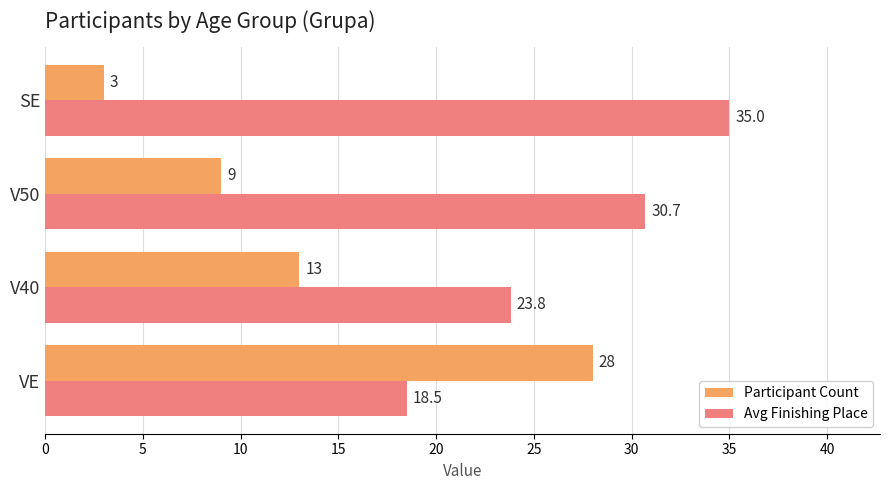

Is it true that Avg Finishing Place equals 30.7 at V50?

True